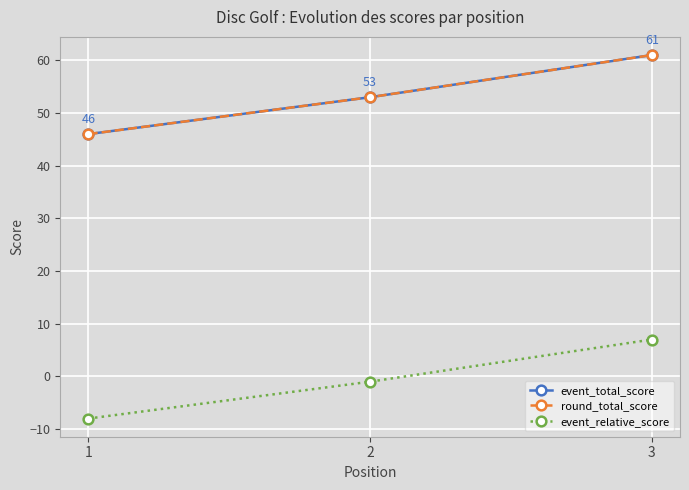

What is the difference between the event_relative_score values at 2 and 1?

7